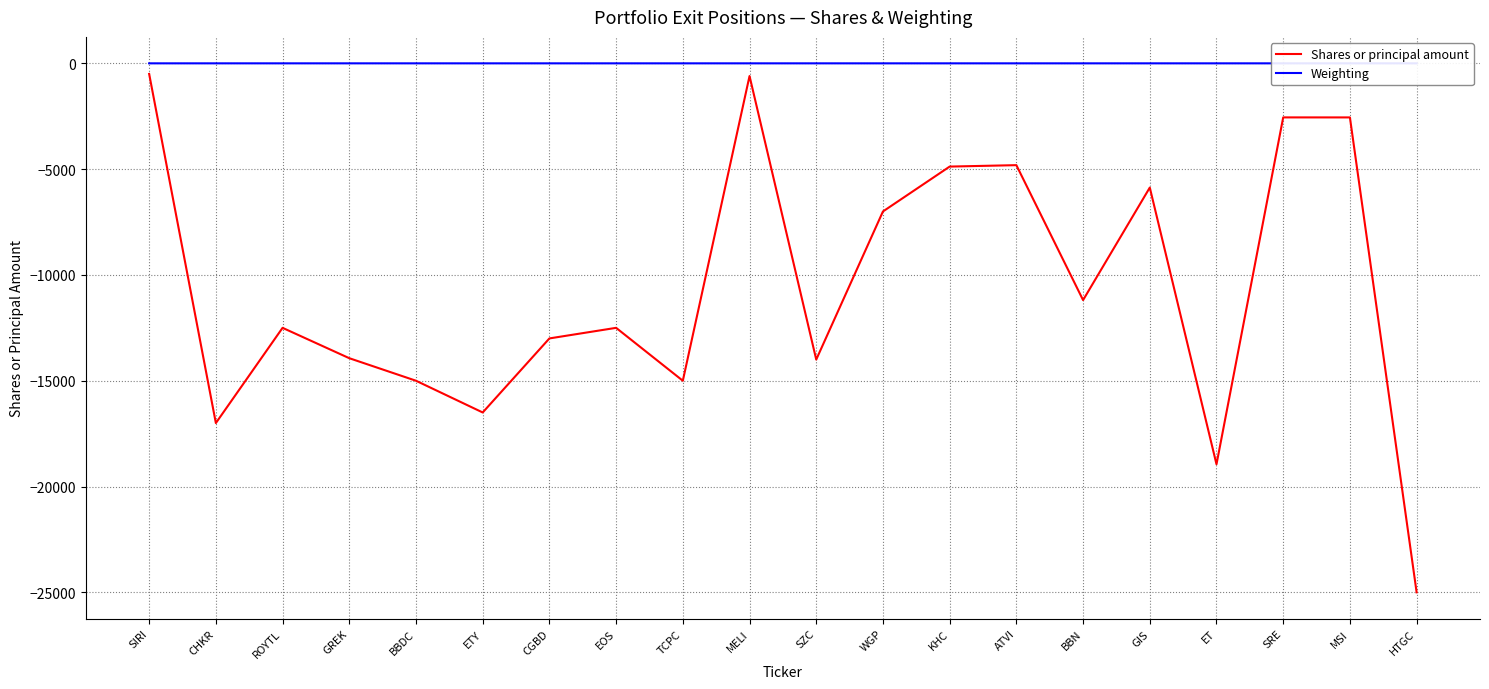

At which category does the chart reach its peak across all series?

SIRI